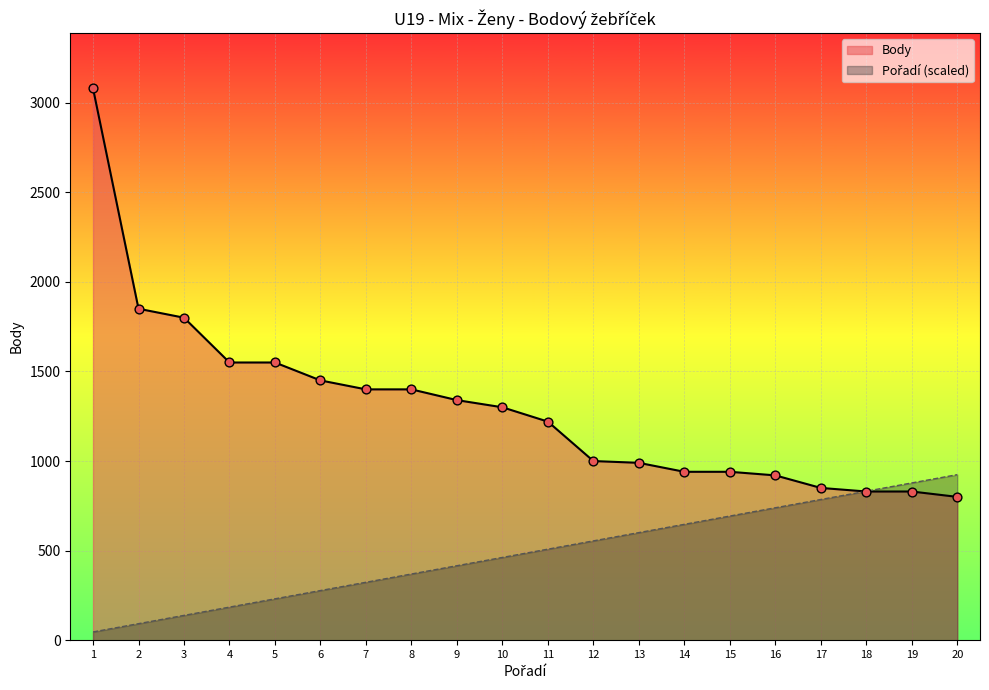

At which category is the sum across all series the highest?

1